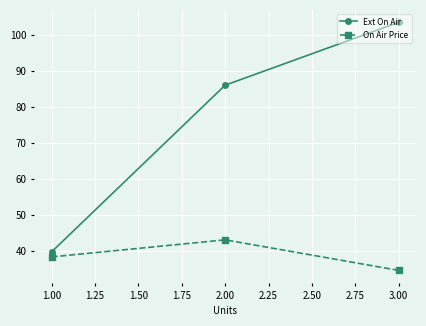

Reading left to right, extract all data points from this chart.

Ext On Air: 39.6	86.0	103.5
On Air Price: 38.2	43.0	34.5